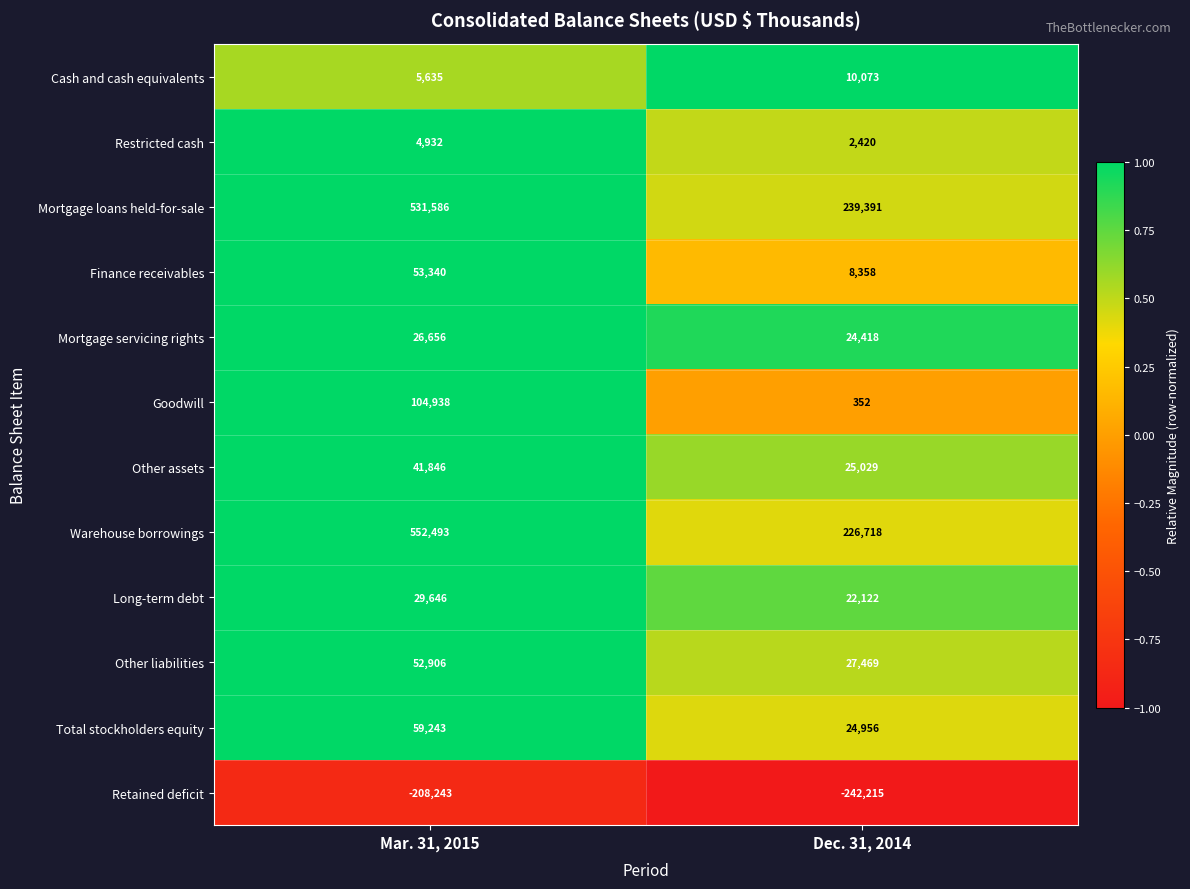

What is the total value across all series at Dec. 31, 2014?

369091